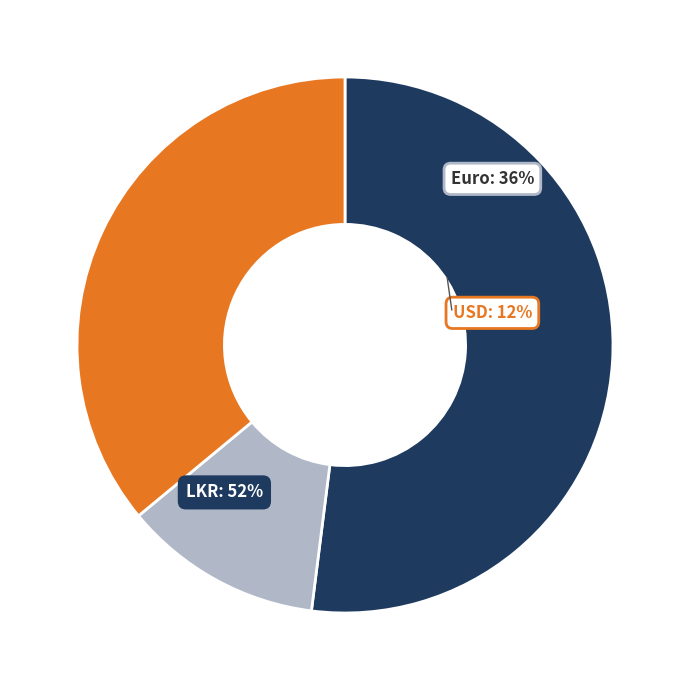

Which category has the smallest portion of the pie?

USD